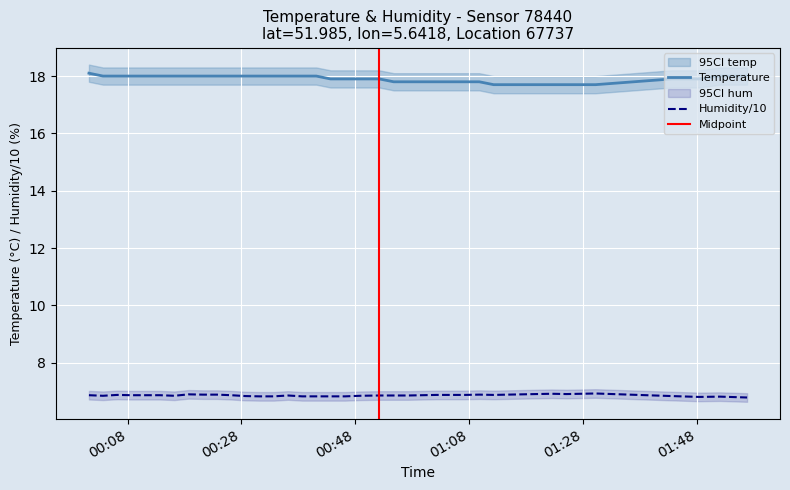

True or false: temperature has a value of 5.3 at 2023-05-07T00:23:44.

False